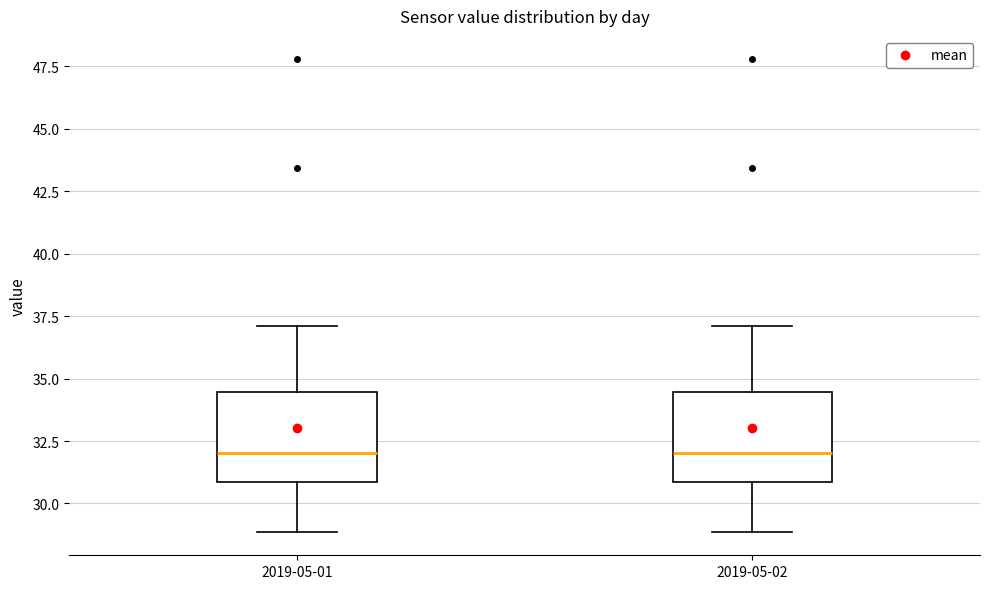

Where is the upper edge of the box for 2019-05-02 on the y-axis? The values are not printed on the chart, so give them approximately, as read against the axis.

34.5